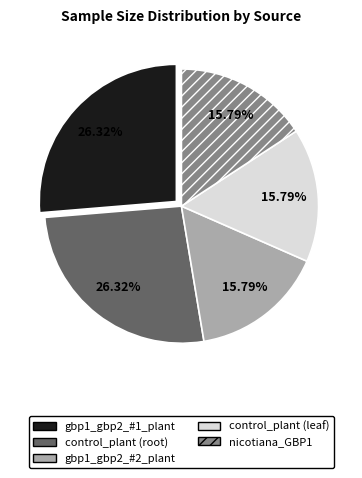

Count the number of slices in the pie.

5